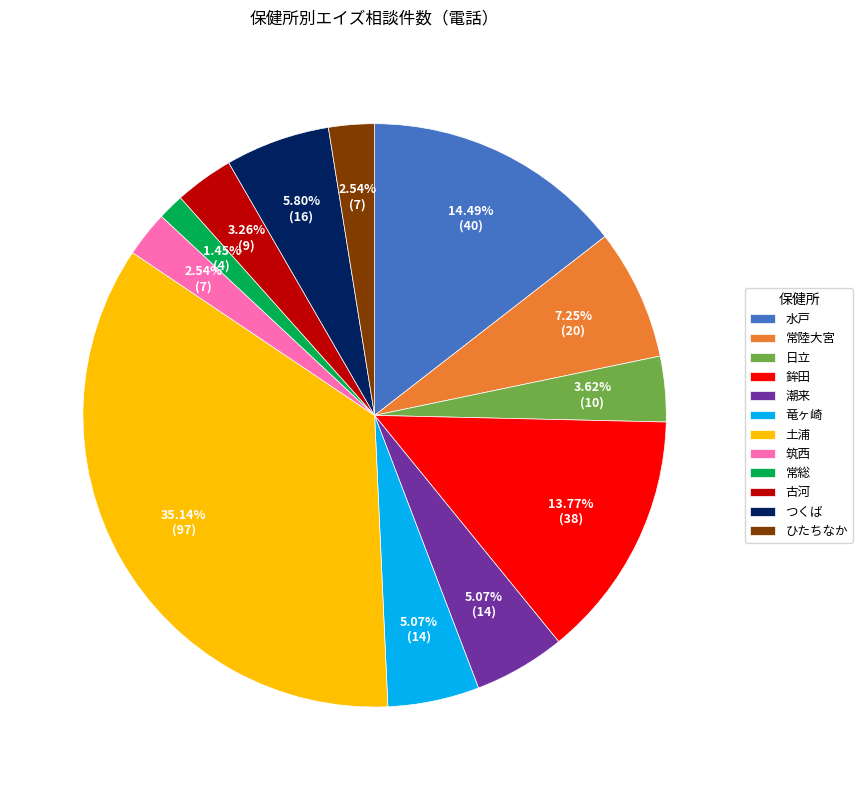

To the nearest percent, what is the average slice percentage?

8%